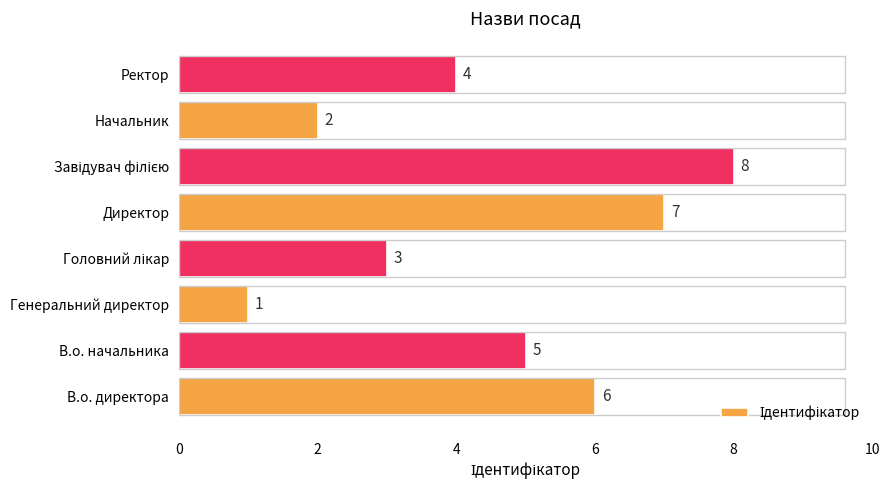

Which label corresponds to the smallest value in the chart?

Генеральний директор